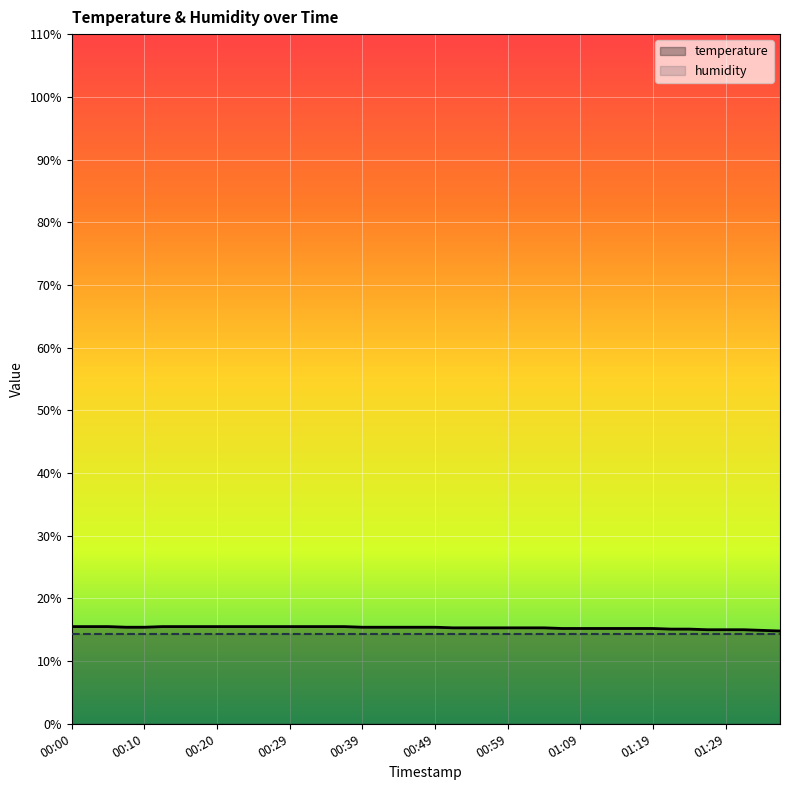

What is the total value across all series at 00:59?

29.6